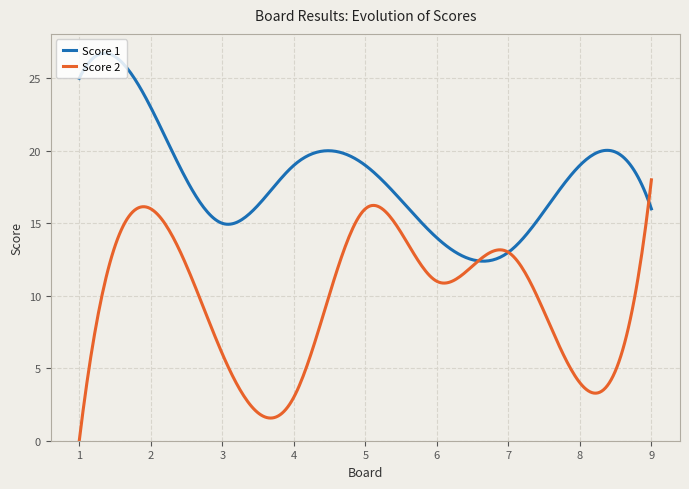

List the series in order of their overall mean, lowest first.

Score 2, Score 1